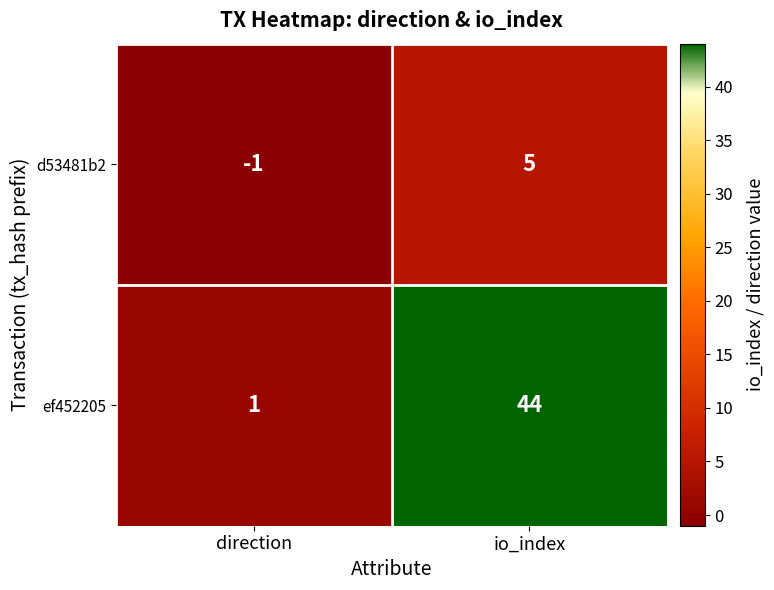

What is the difference between the ef452205 values at direction and io_index?

43